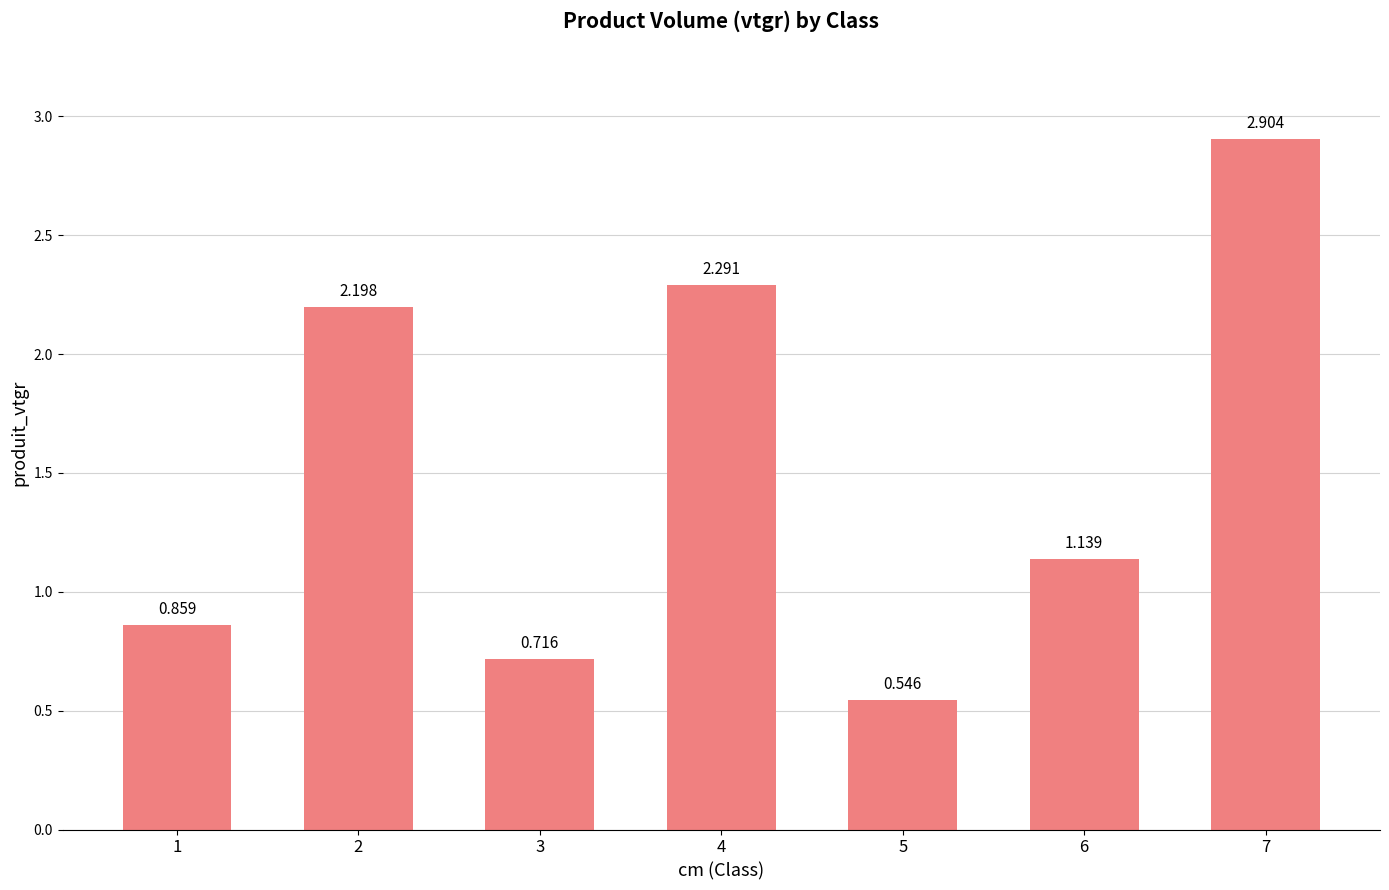

The value at 4 is 2.3. True or false?

True